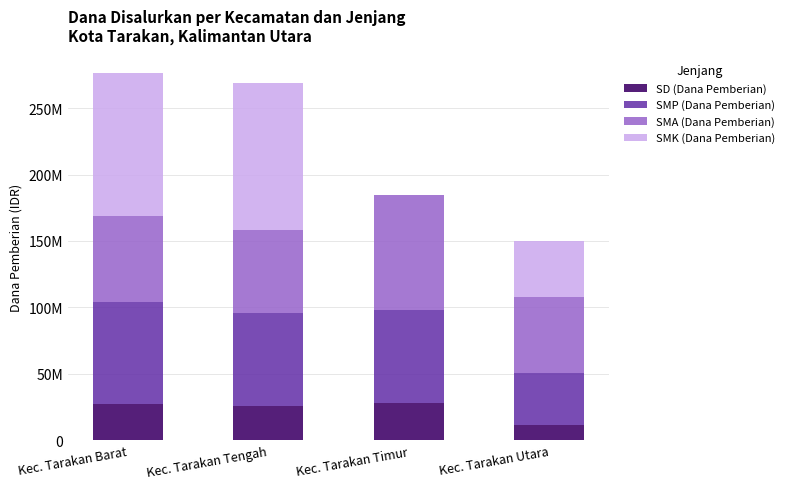

What is the average value of the SMA (Dana Pemberian) series?

67725000